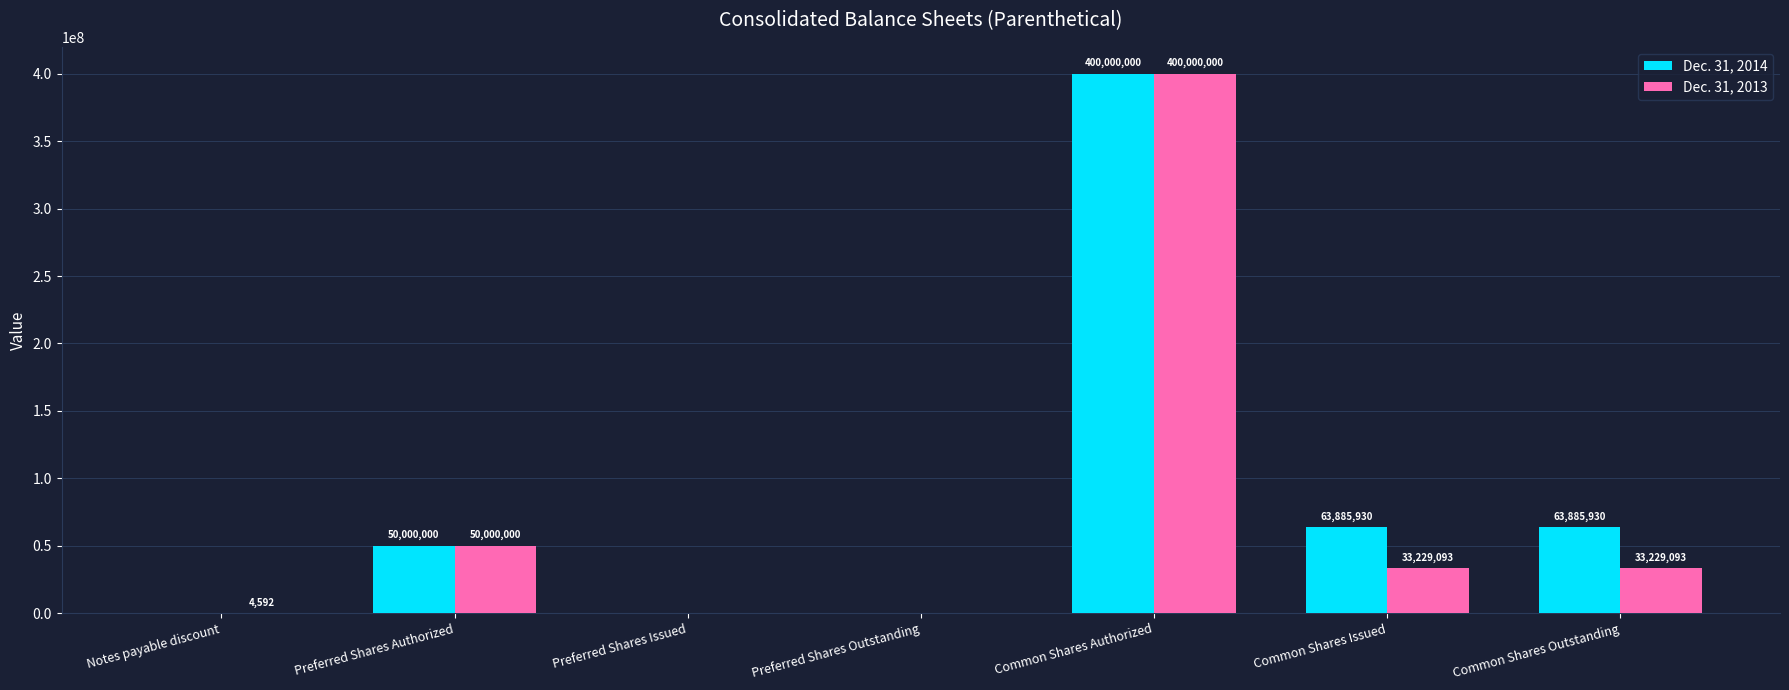

Reading right to left, extract all data points from this chart.

Dec. 31, 2014: 63885930	63885930	400000000	0	0	50000000	0
Dec. 31, 2013: 33229093	33229093	400000000	0	0	50000000	4592